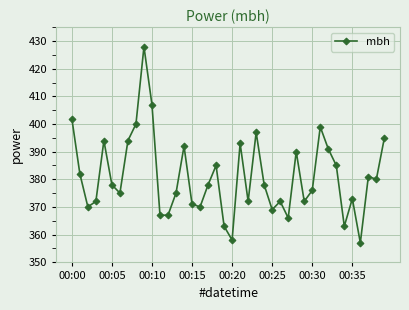

What is the sum of all values?

15237